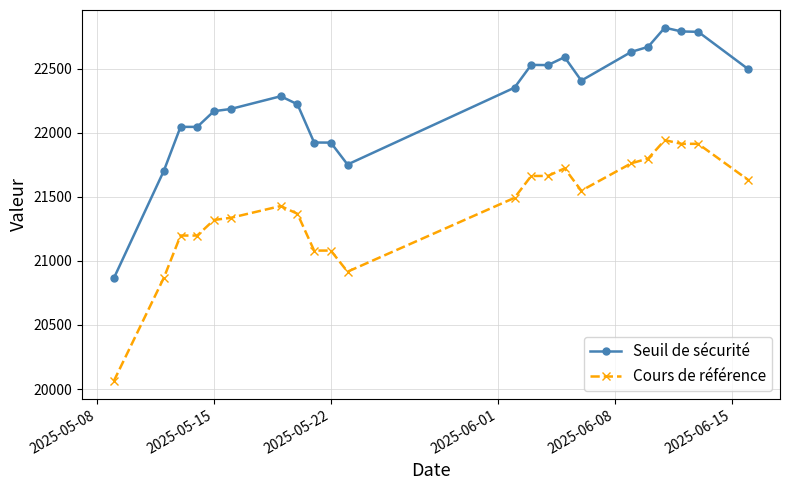

True or false: Seuil de sécurité and Cours de référence intersect in this chart.

False